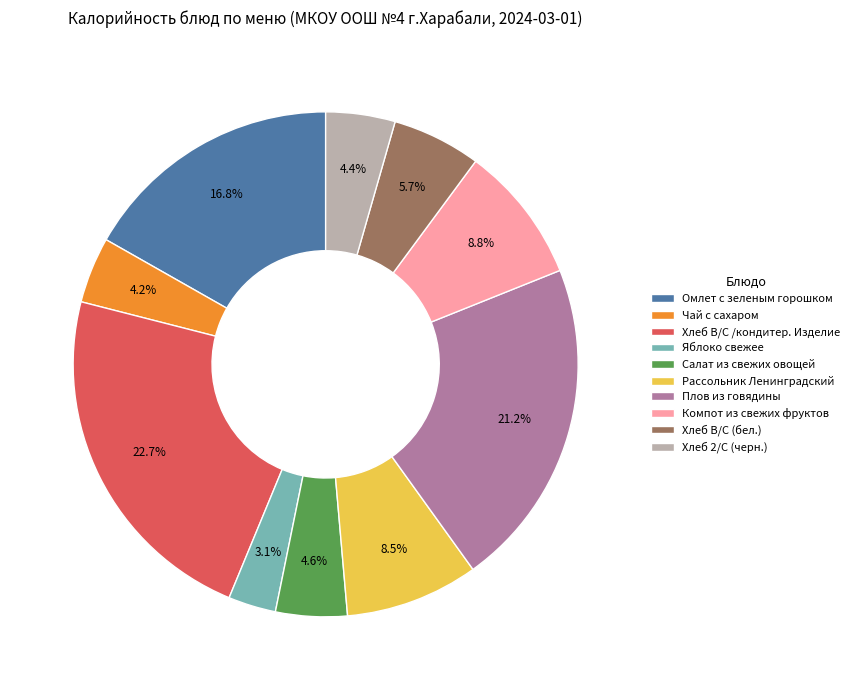

To the nearest percent, what portion does Хлеб В/С (бел.) represent?

6%